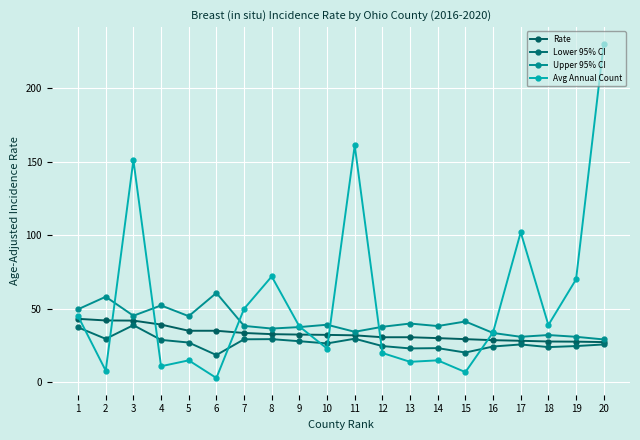

True or false: Avg Annual Count has more than 1 points higher than both neighbors.

True